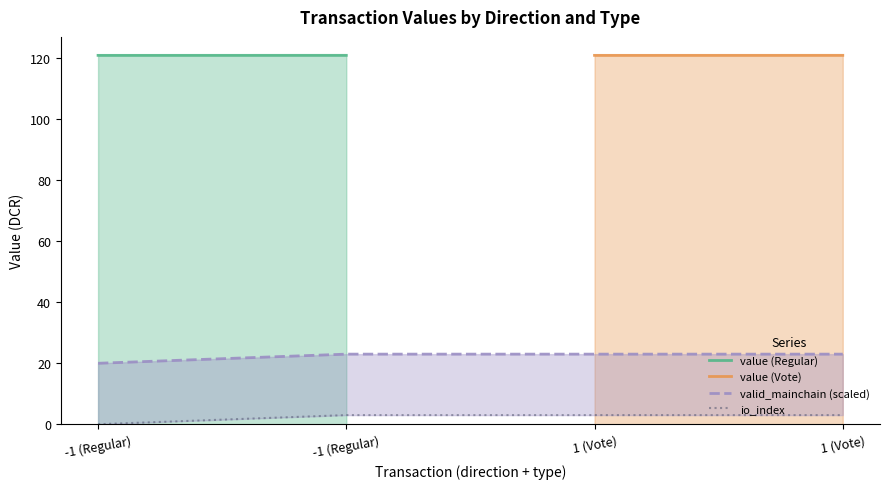

Rank the categories by value value from highest to lowest.

-1 (Regular), 1 (Vote), -1 (Regular), 1 (Vote)